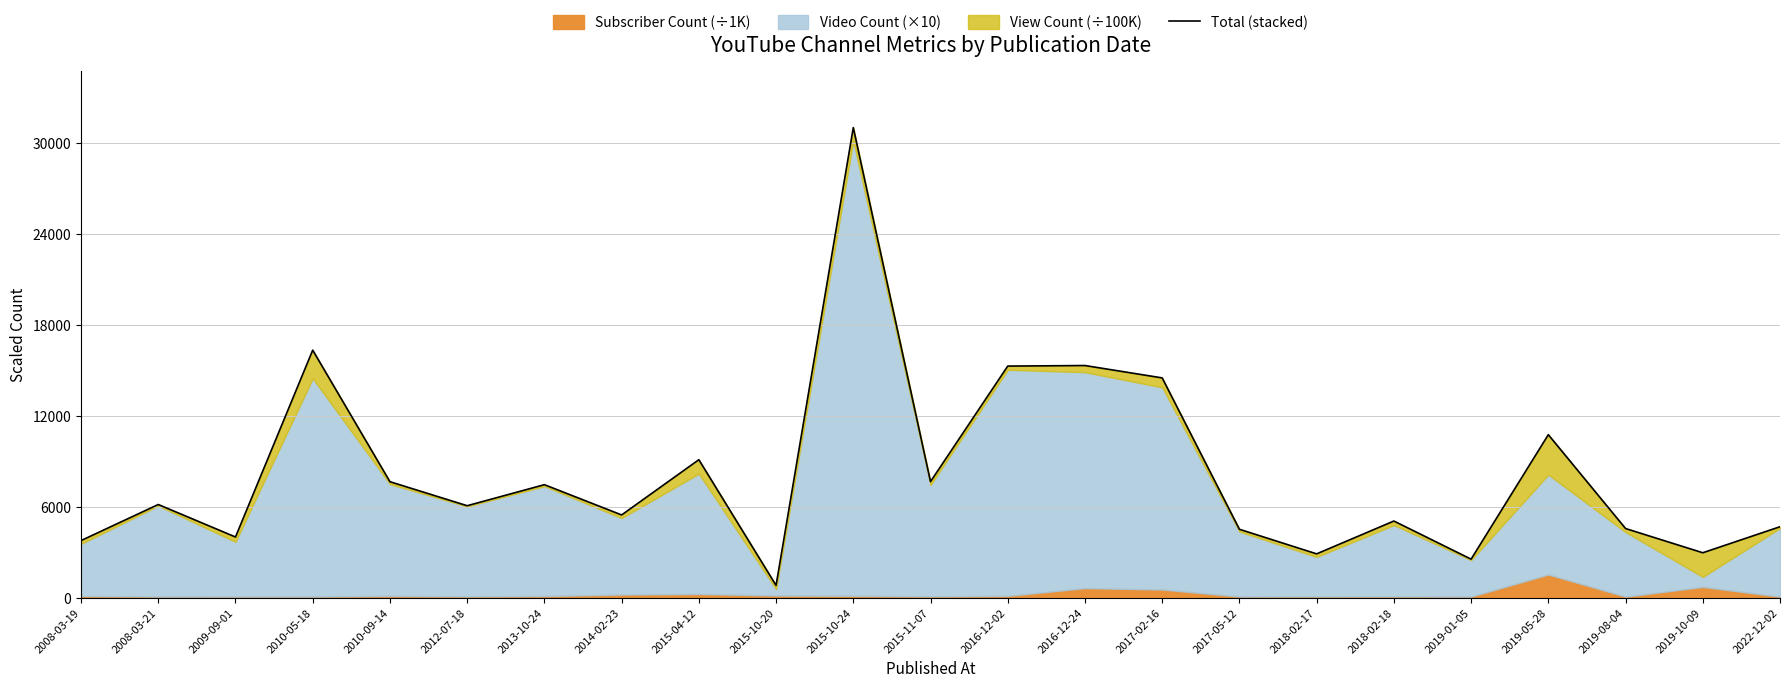

What position from the left is 2014-02-23?

8